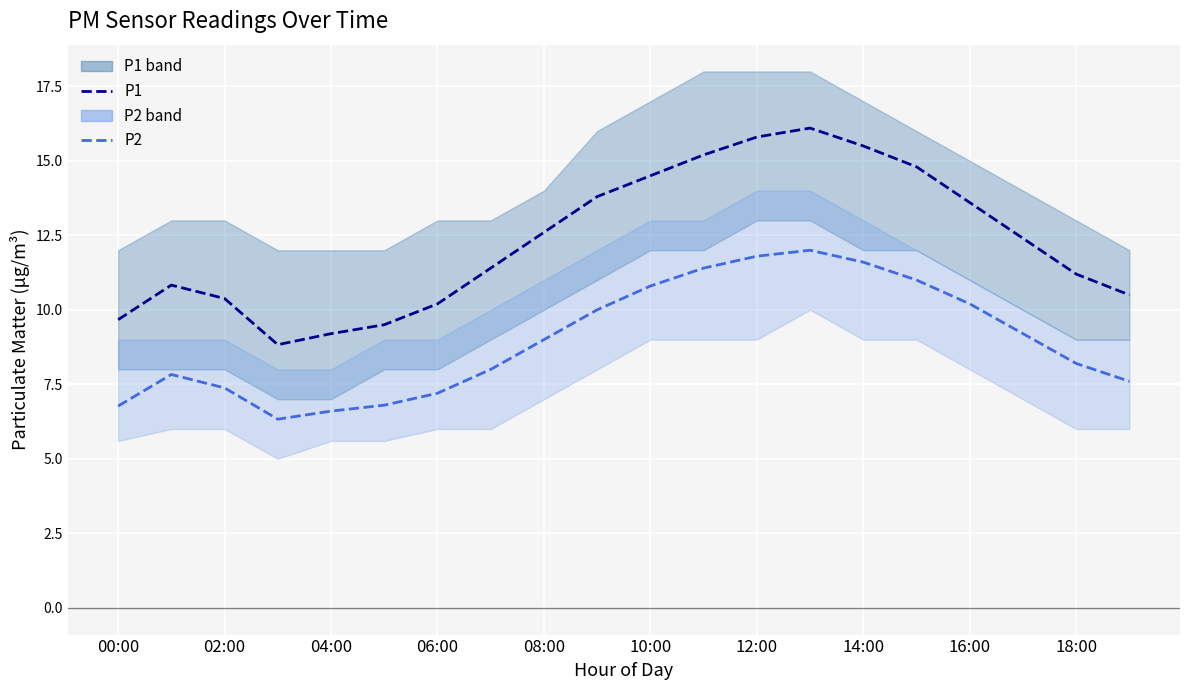

True or false: P2 and P1 cross at least once.

False